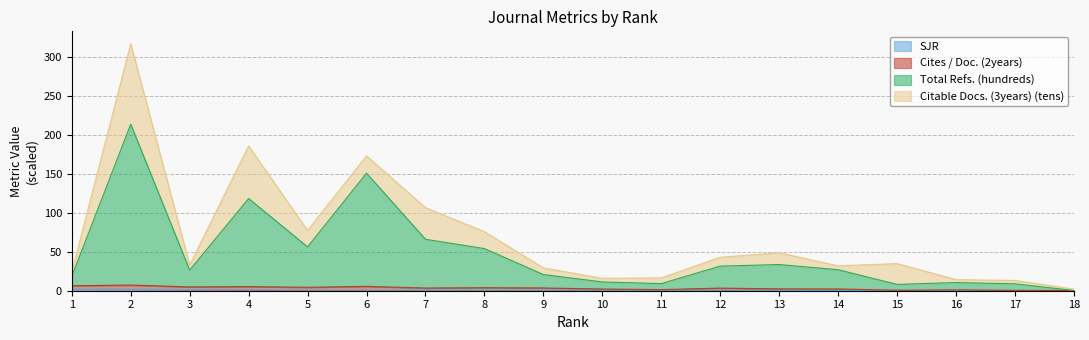

What is the highest value of the Total Refs. (hundreds) series?

213.8